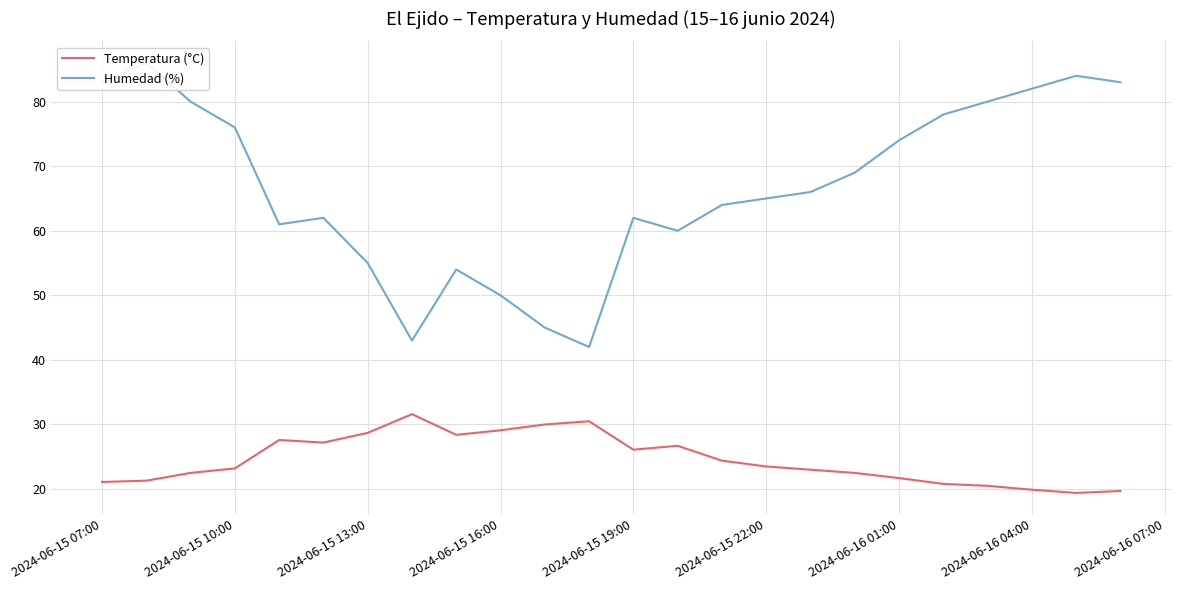

What is the value of the Temperatura (°C) point at the 4th from the left?

23.2